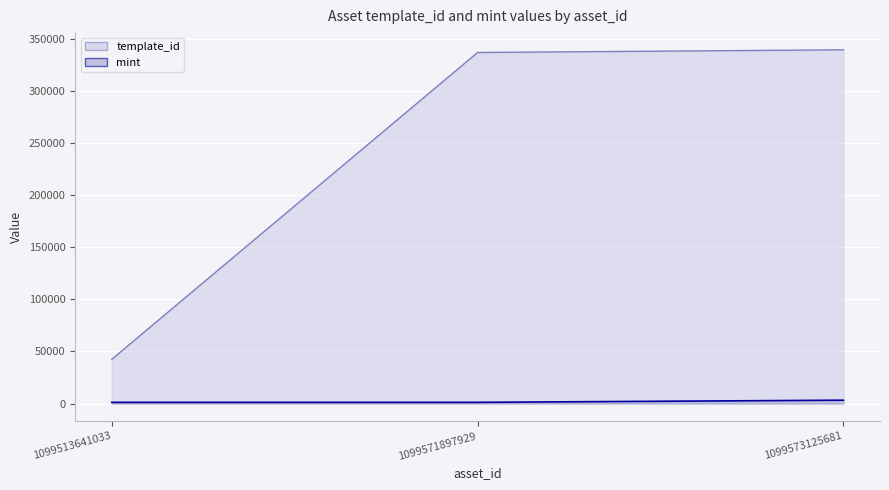

How many data points does each series have?

3